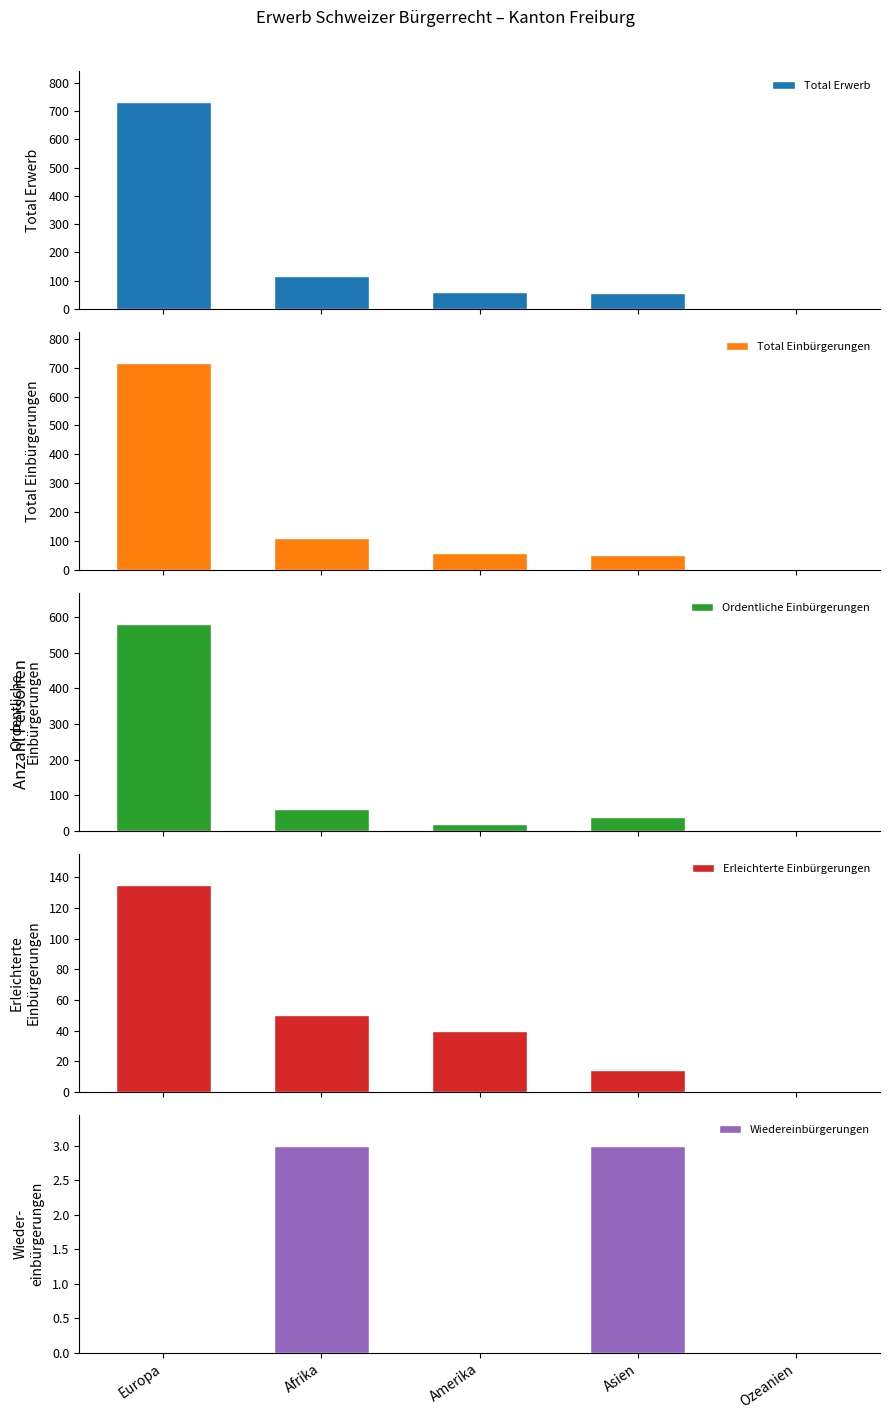

Between Amerika and Asien, which series saw the biggest shift?

Erleichterte Einbürgerungen